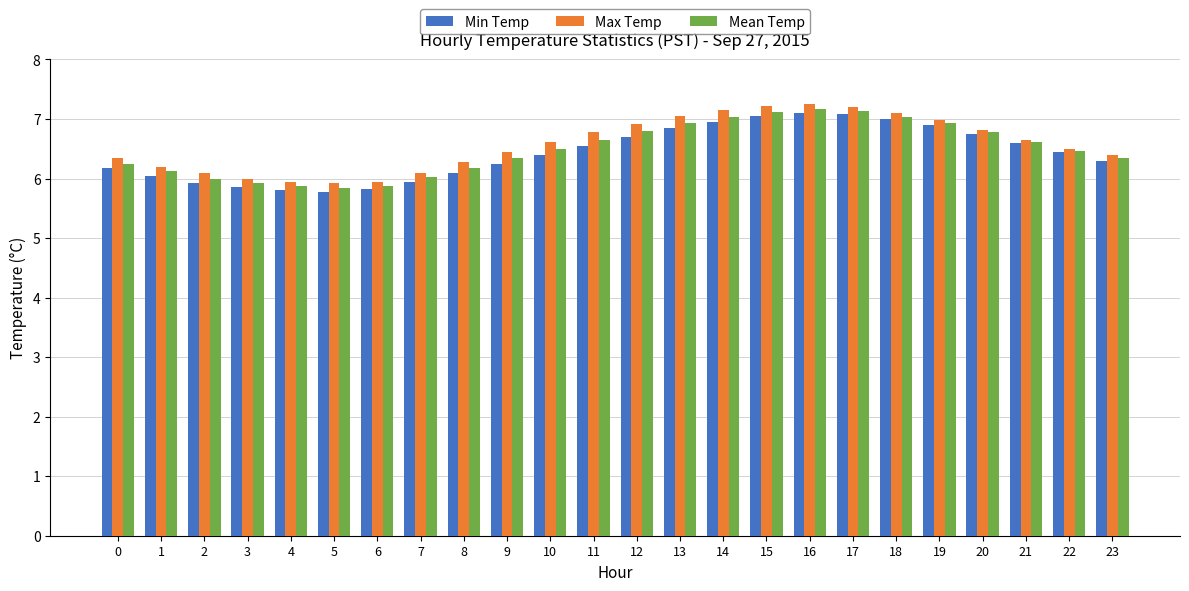

What is the minimum value shown in the chart?

5.8